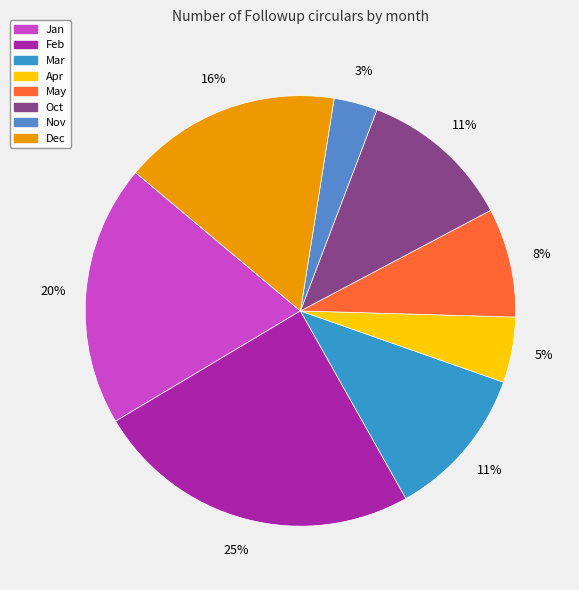

Is there a majority slice in this chart?

No